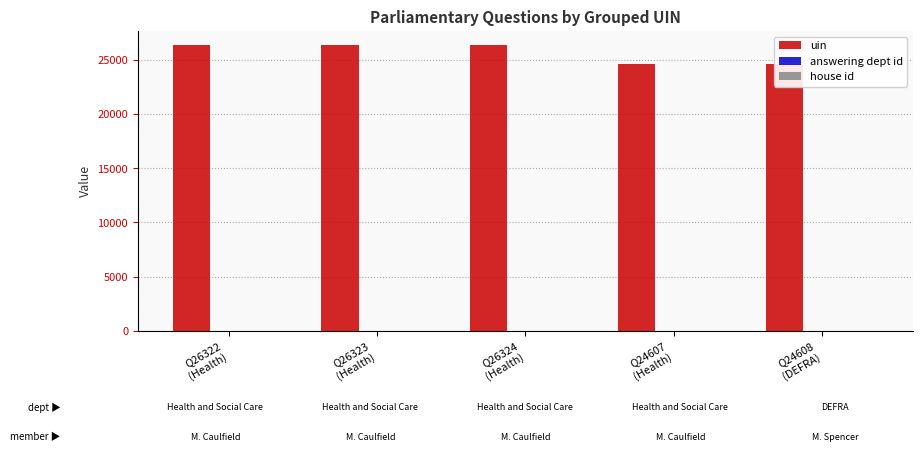

Which series has the largest total across all categories?

uin